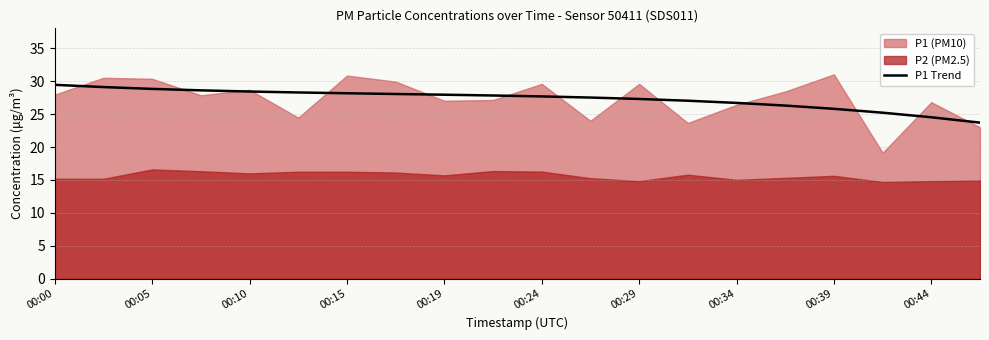

What is the minimum value for P1 Trend?

23.7